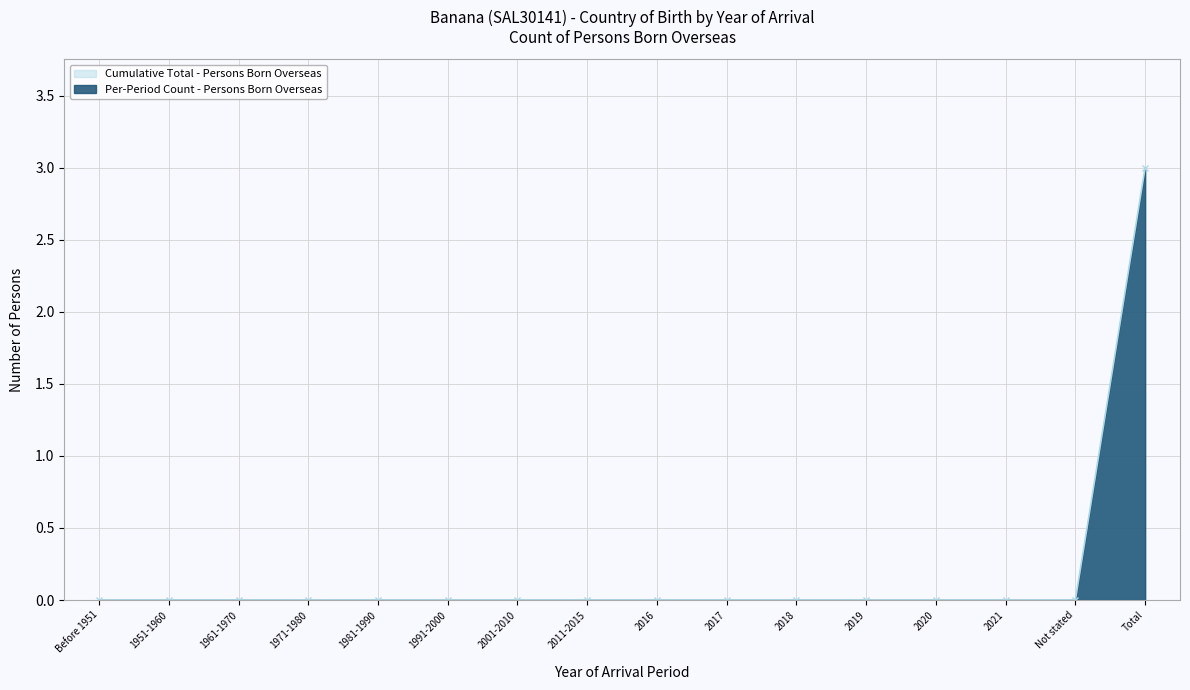

Reading left to right, extract all data points from this chart.

Before 1951=0	1951-1960=0	1961-1970=0	1971-1980=0	1981-1990=0	1991-2000=0	2001-2010=0	2011-2015=0	2016=0	2017=0	2018=0	2019=0	2020=0	2021=0	Not stated=0	Total=3